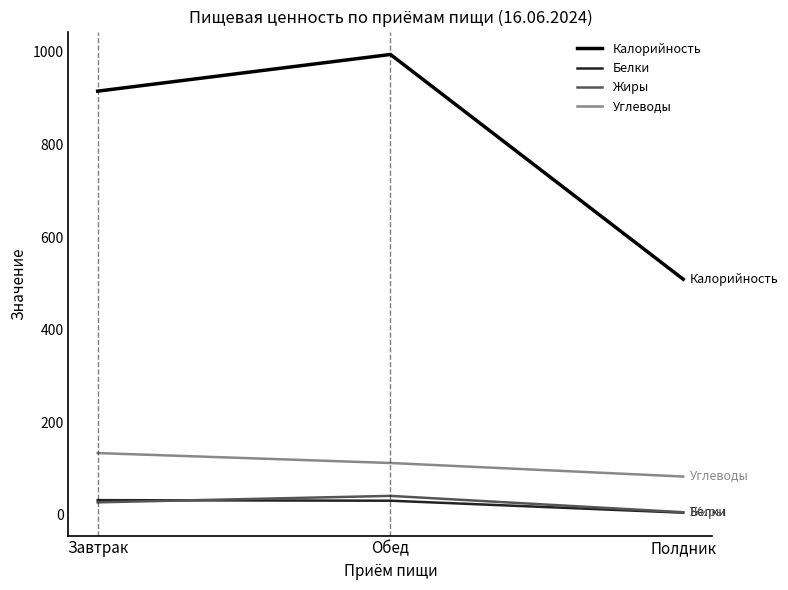

List the series in order of their peak value, highest first.

Калорийность, Углеводы, Жиры, Белки